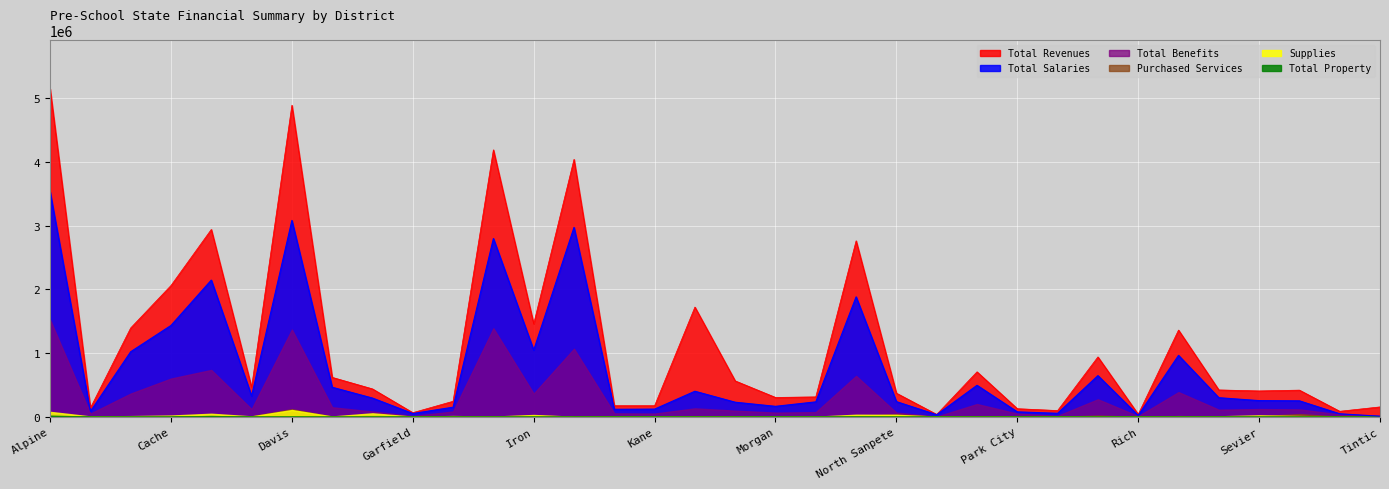

What is the value of the Total Salaries point at the 8th from the left?

462850.9